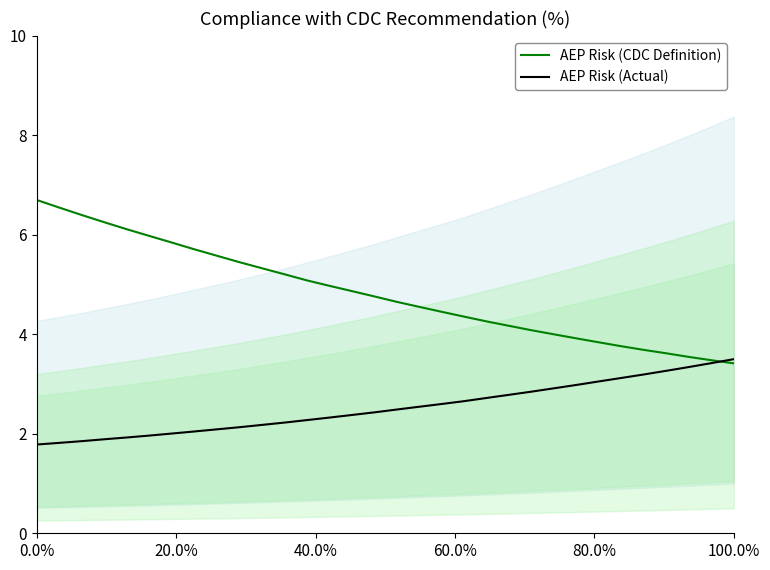

Is this an area chart (filled region under the line)?

No